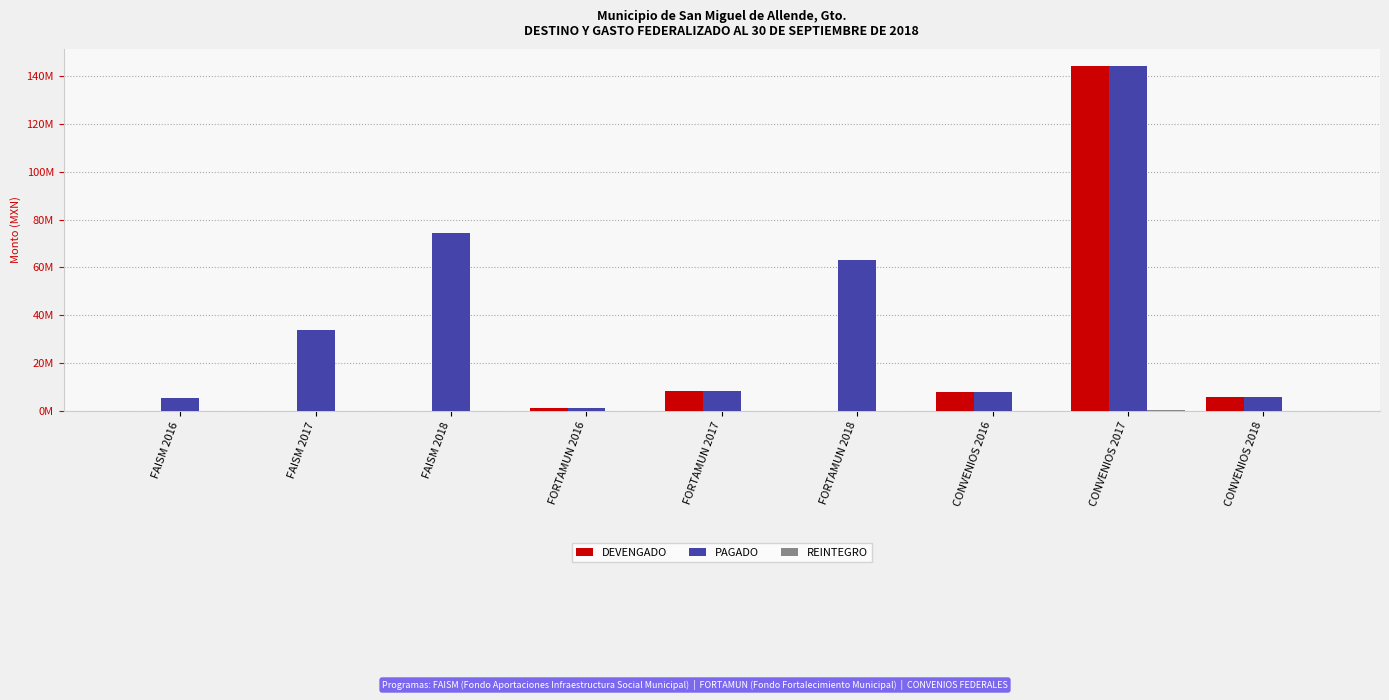

What is the greatest value displayed?

144229886.5